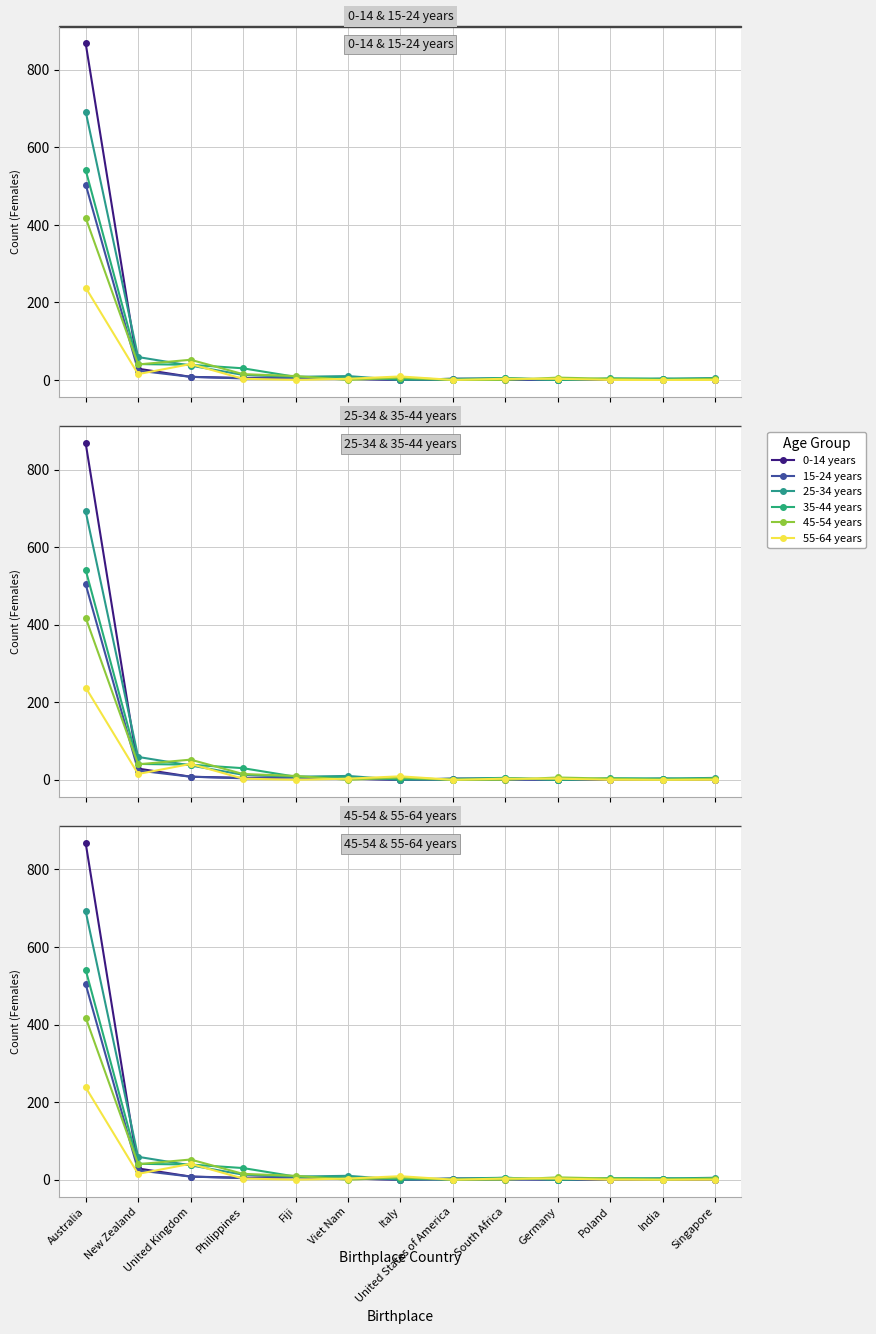

What is the sum of all 15-24 years values?

552